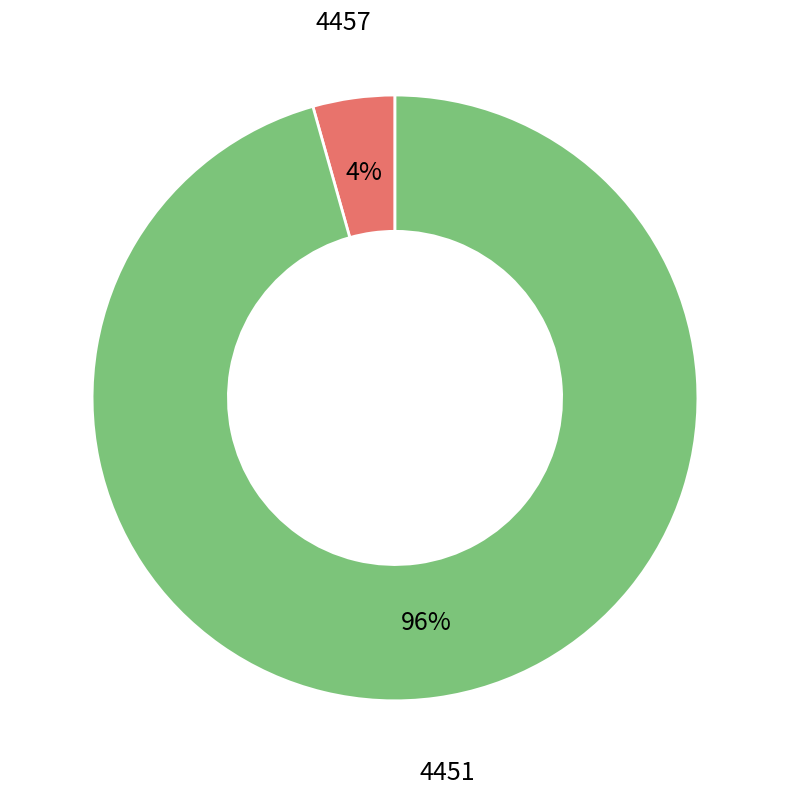

To the nearest percent, what is the combined percentage of 4451 and 4457?

100%